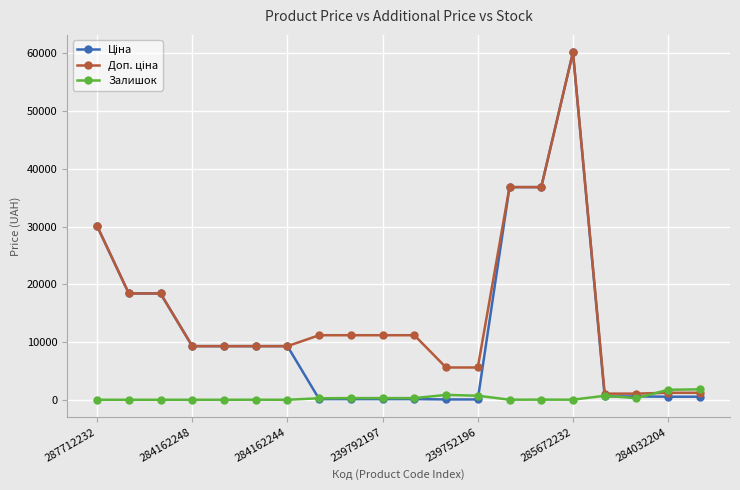

What is the greatest value displayed?

60205.6